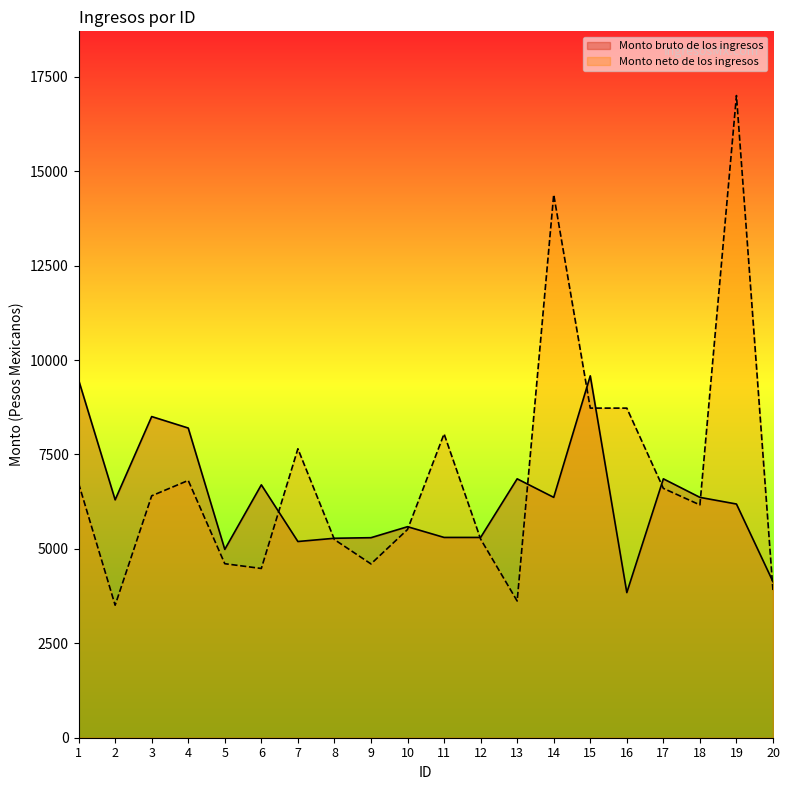

What is the difference between the second highest and second lowest values in the Monto neto de los ingresos series?

10762.0